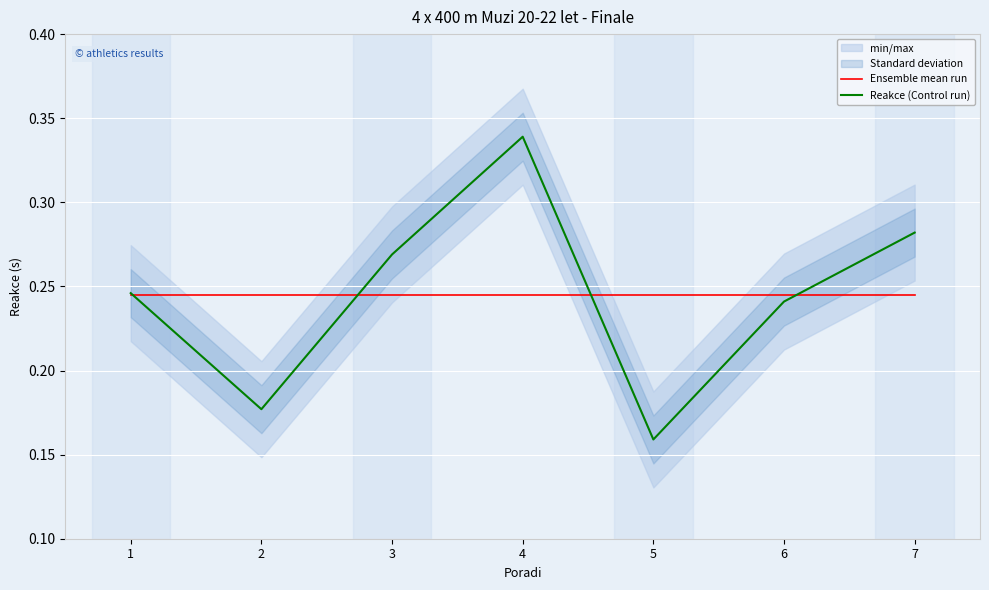

Is it true that Ensemble mean run equals 0.1 at 6?

False